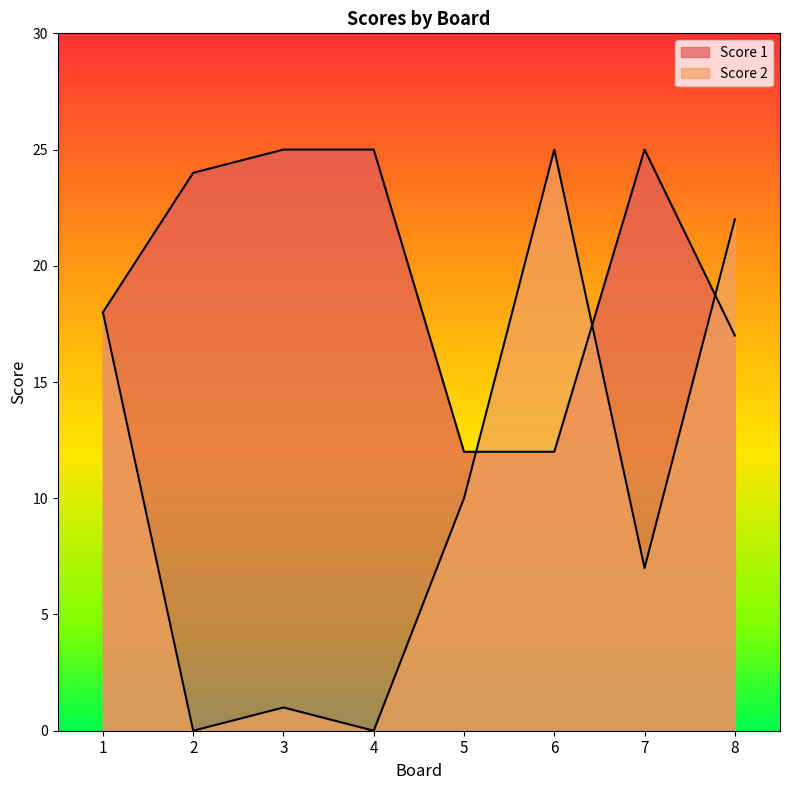

What is the greatest value displayed?

25